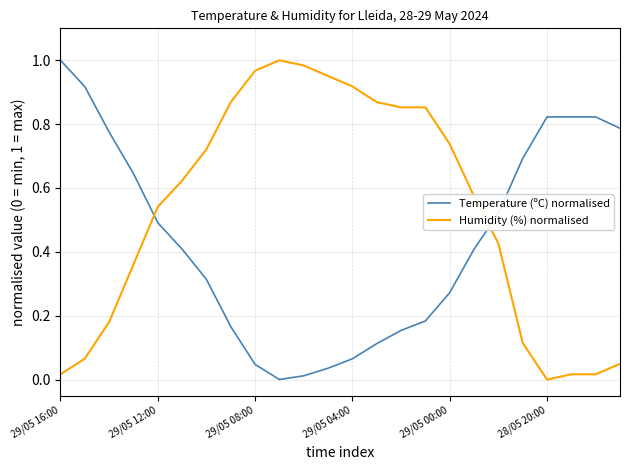

What is the sum of all Temperature (ºC) normalised values?

10.5